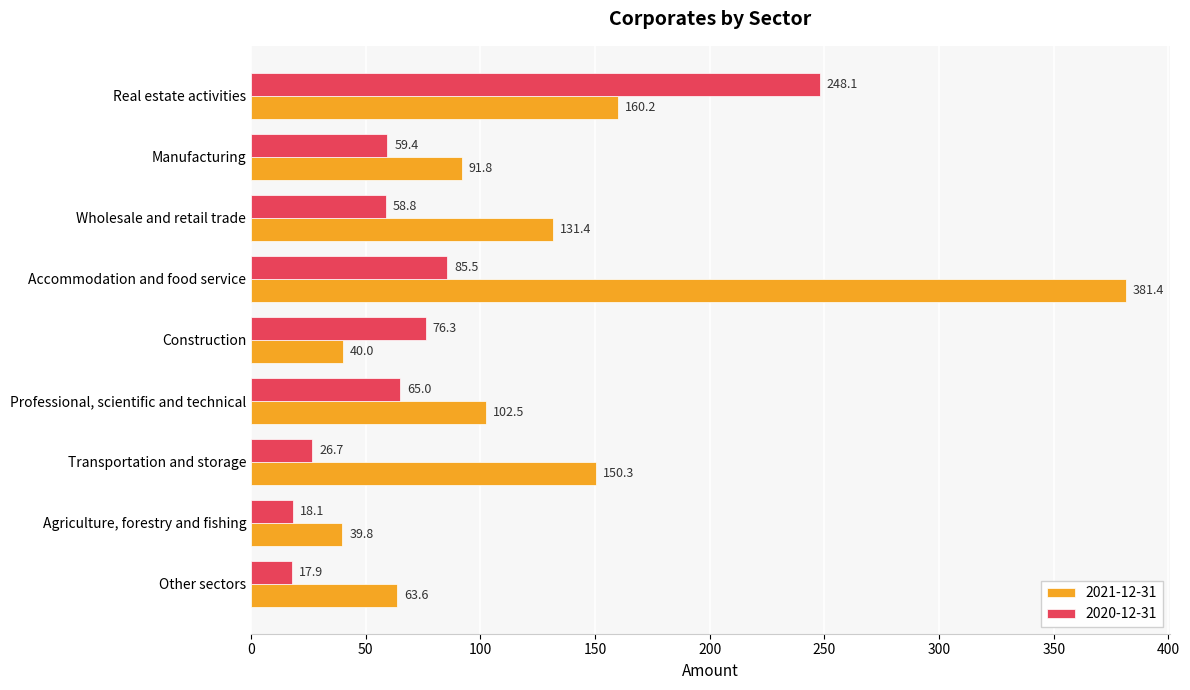

Where is 2020-12-31 nearest to the value 132?

Accommodation and food service